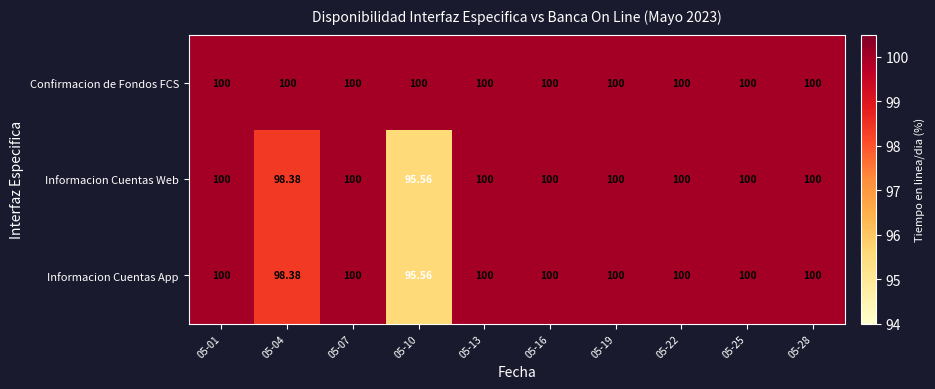

Which series has the largest total across all categories?

Confirmacion de Fondos FCS